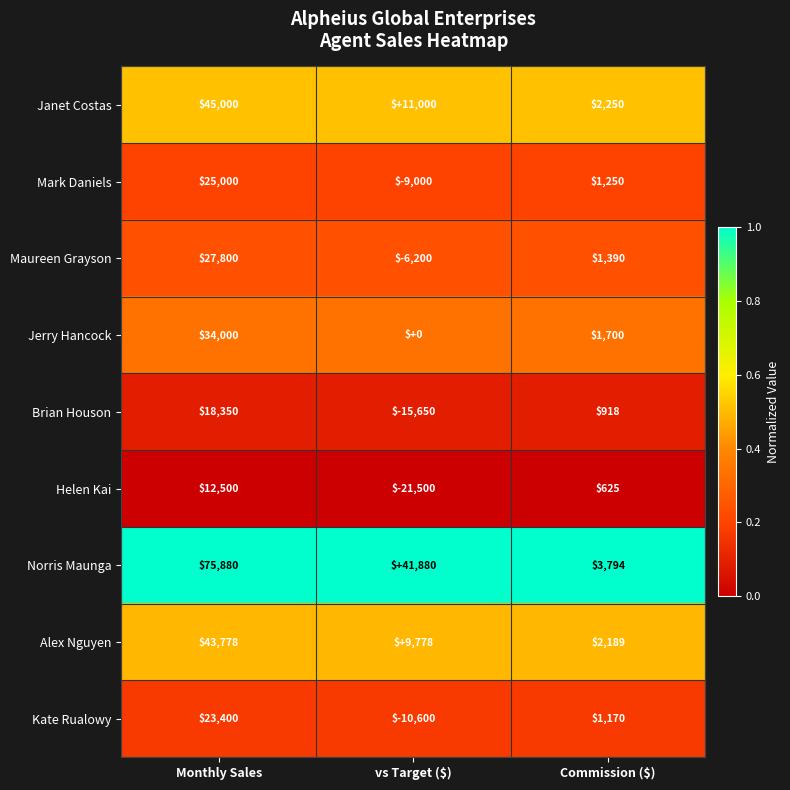

True or false: Jerry Hancock has a value of 349 at Commission ($).

False